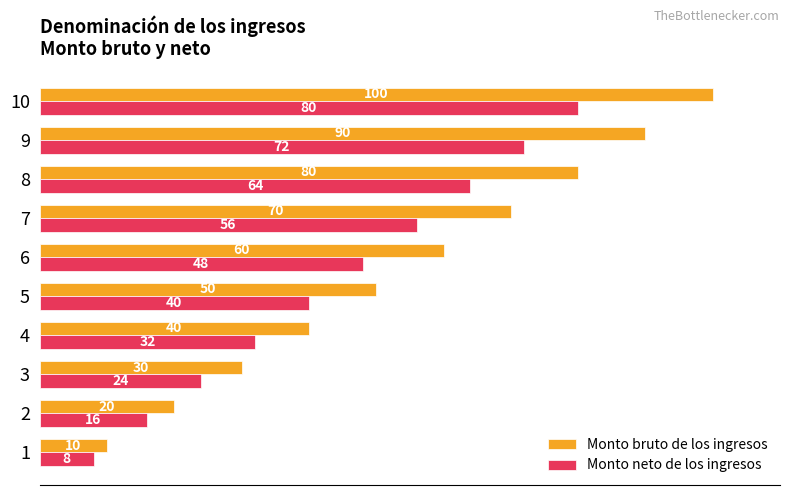

At which label is Monto bruto de los ingresos closest to 55?

5